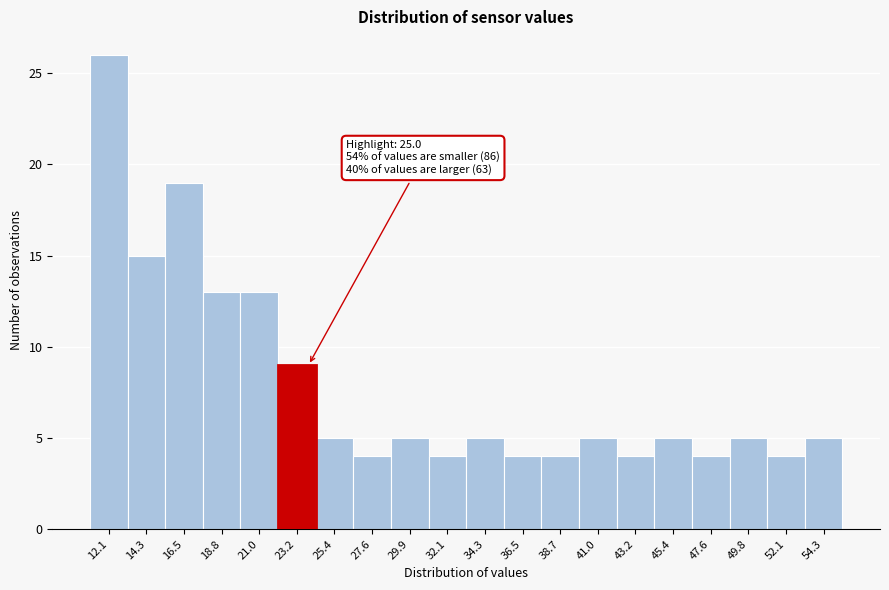

Reading right to left, what are all the values shown in this chart?

54.3=5	52.1=4	49.8=5	47.6=4	45.4=5	43.2=4	41.0=5	38.7=4	36.5=4	34.3=5	32.1=4	29.9=5	27.6=4	25.4=5	23.2=9	21.0=13	18.8=13	16.5=19	14.3=15	12.1=26